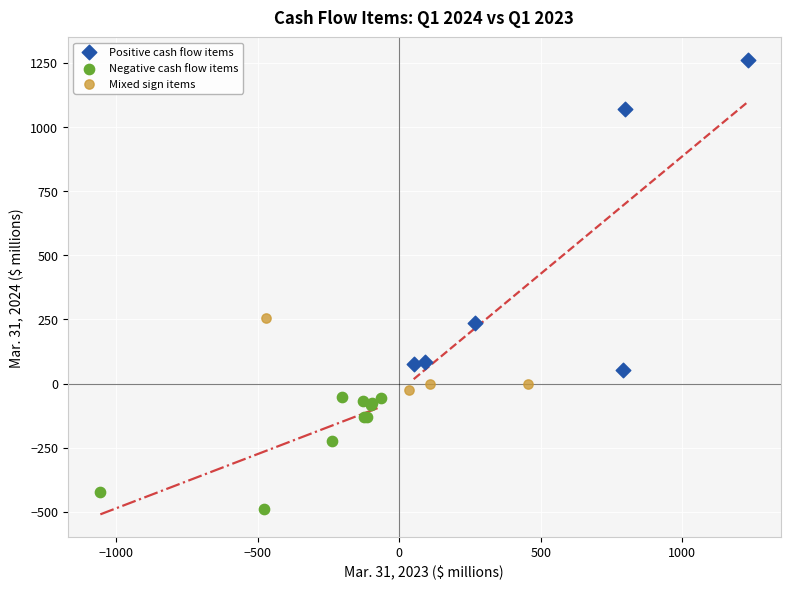

Which series contains the lowest Y value?

Negative cash flow items